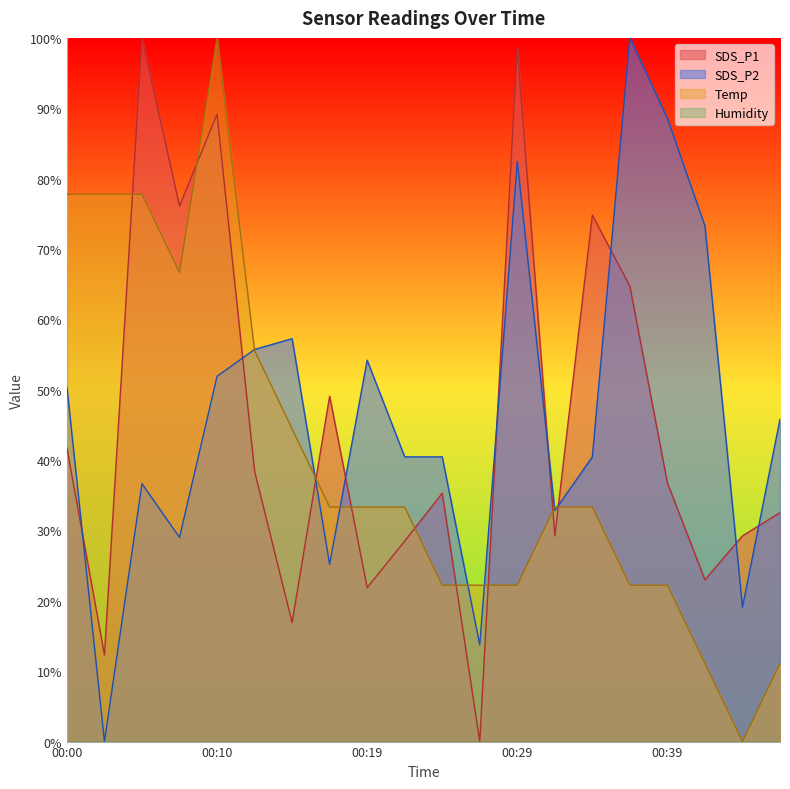

Between 00:00 and 00:31, which series saw the biggest shift?

Temp